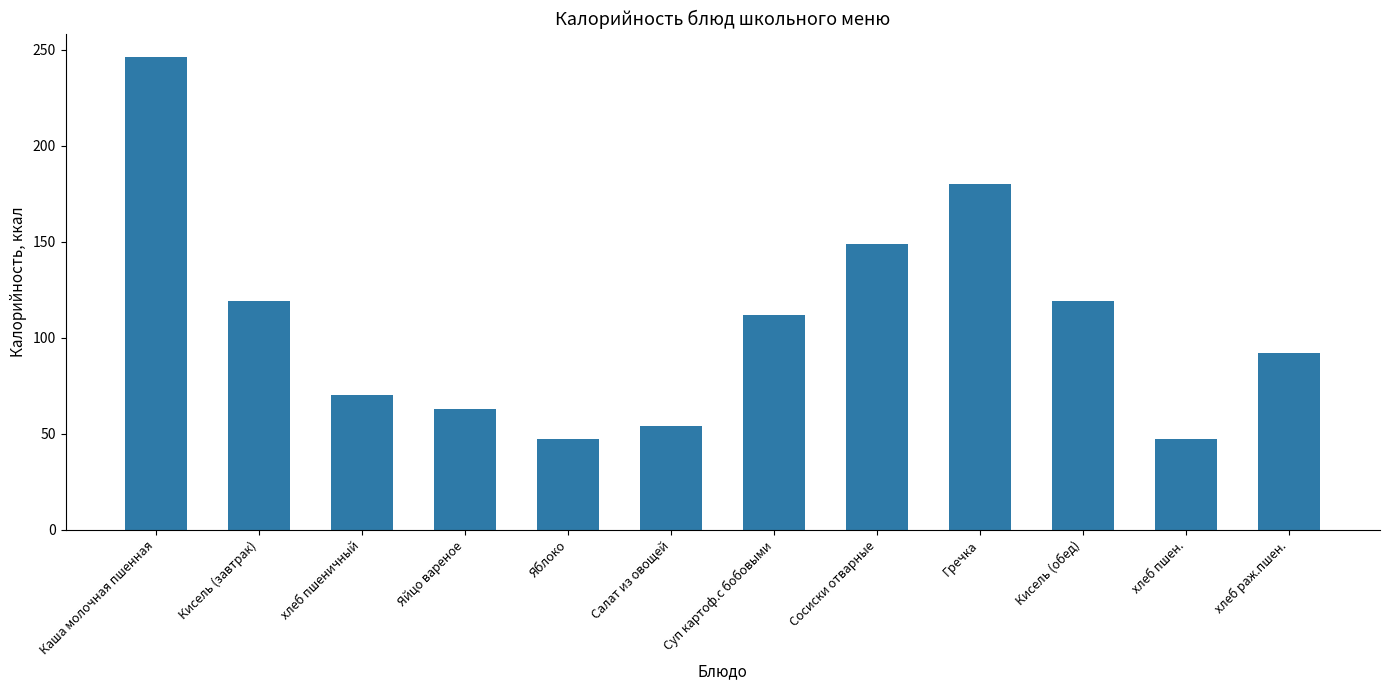

Which label corresponds to the largest value in the chart?

Каша молочная пшенная